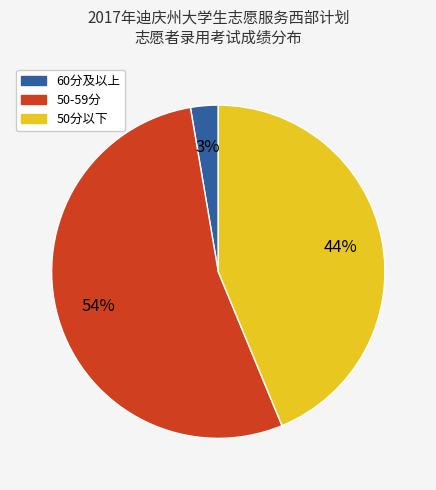

To the nearest percent, what is the average slice percentage?

33%